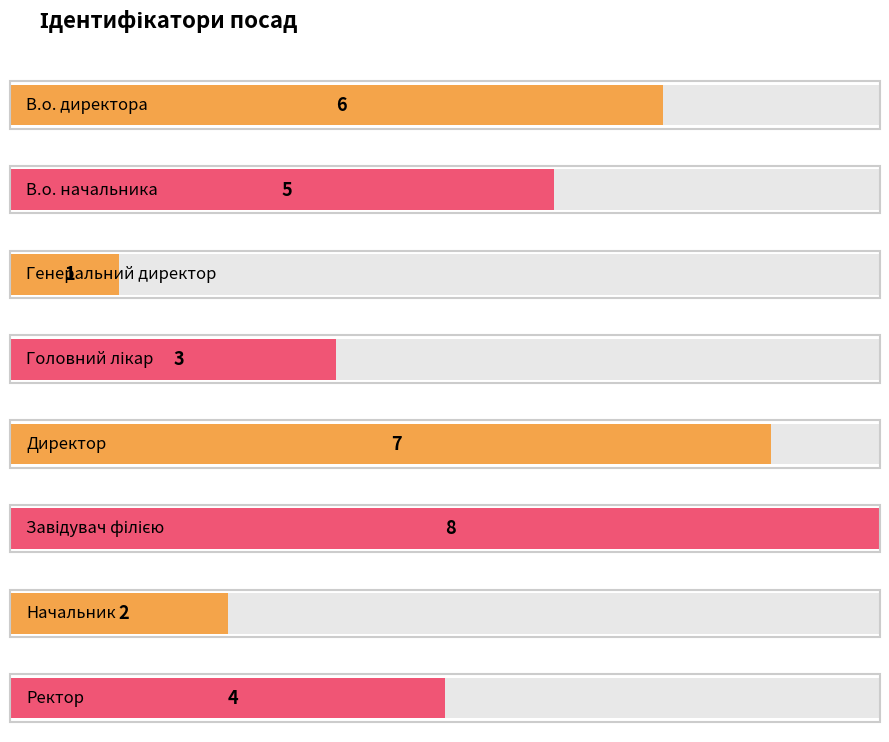

Between Завідувач філією and Ректор, which is larger?

Завідувач філією